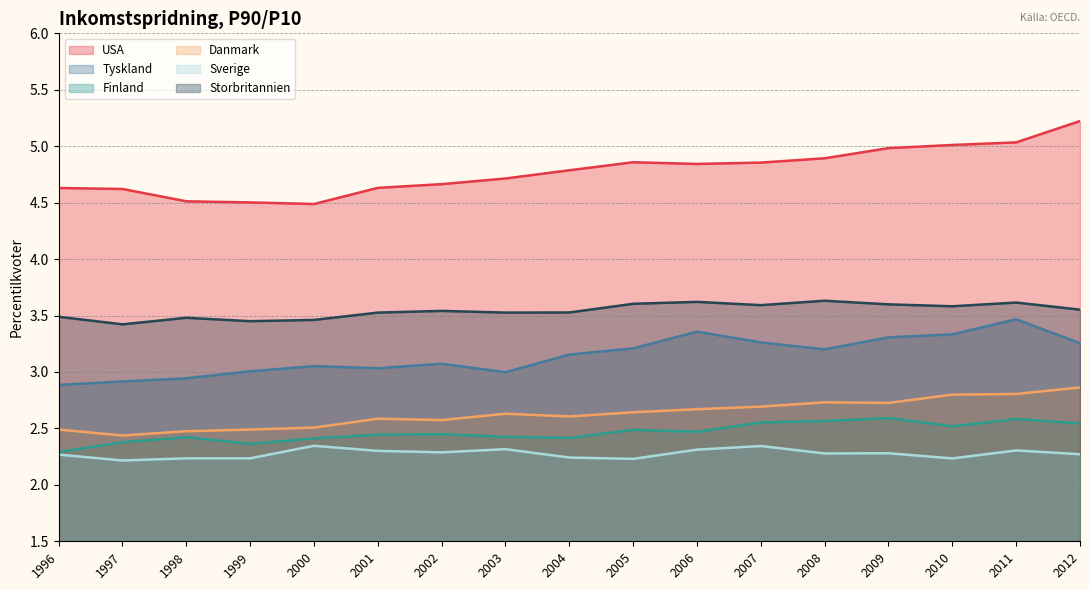

Rank the series by their maximum value, from highest to lowest.

USA, Storbritannien, Tyskland, Danmark, Finland, Sverige